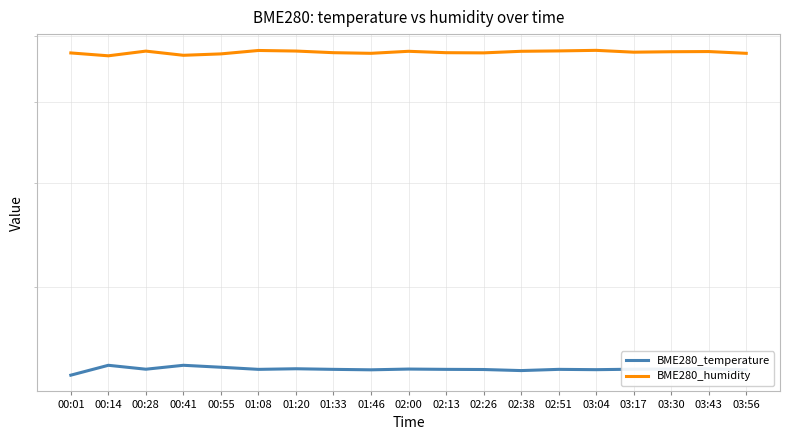

Where is the first local minimum for BME280_temperature?

00:28